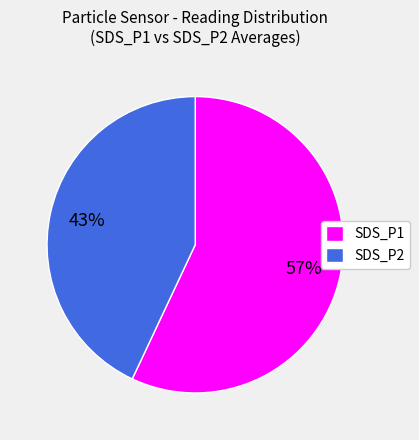

Rank the categories by value from lowest to highest.

SDS_P2, SDS_P1